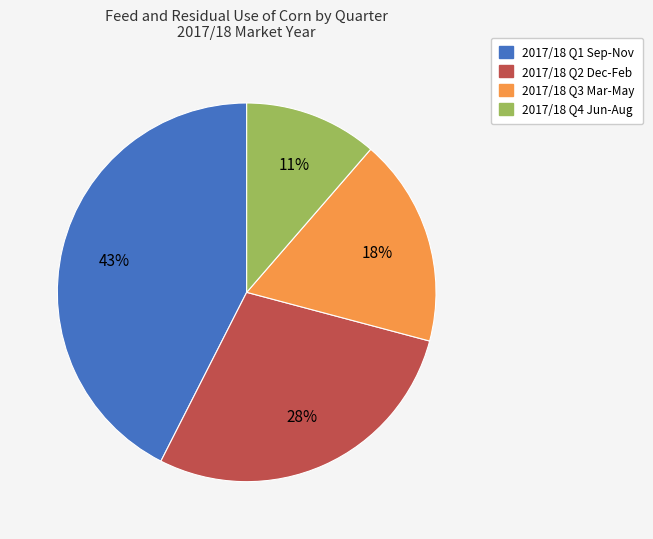

Is there any slice that represents more than half of the pie?

No